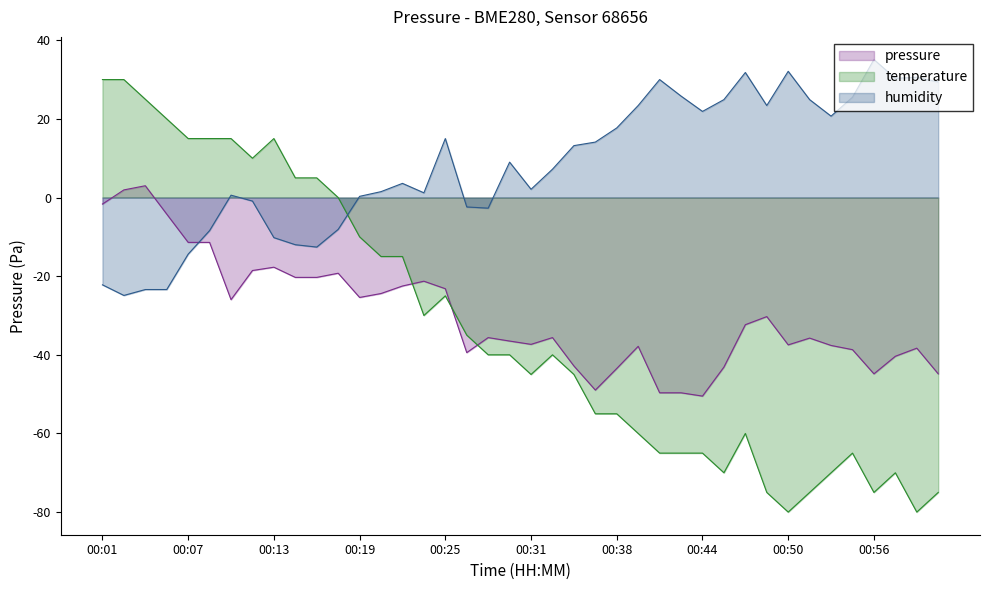

At which label does temperature first exceed -39?

00:01